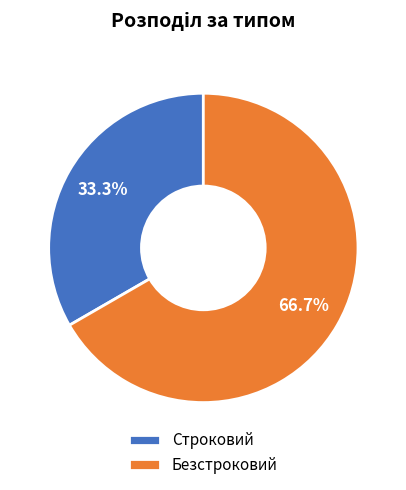

Which slice is the smallest?

Строковий